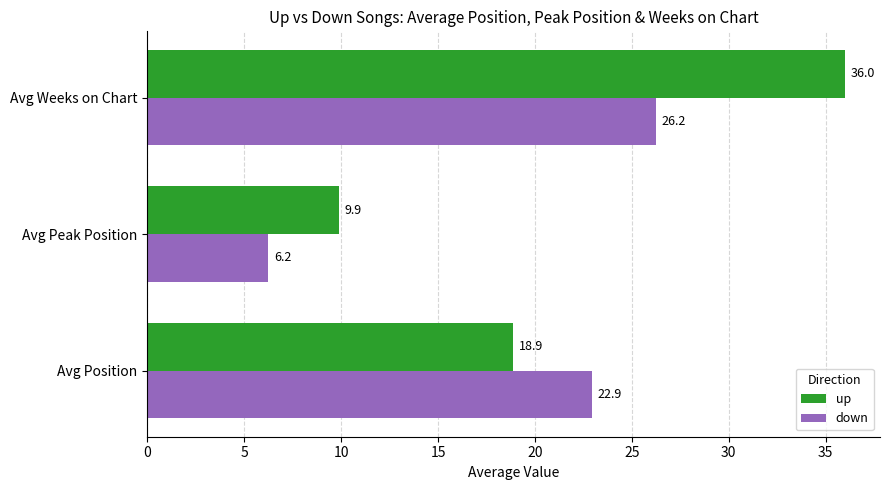

At which label is up closest to 22?

Avg Position